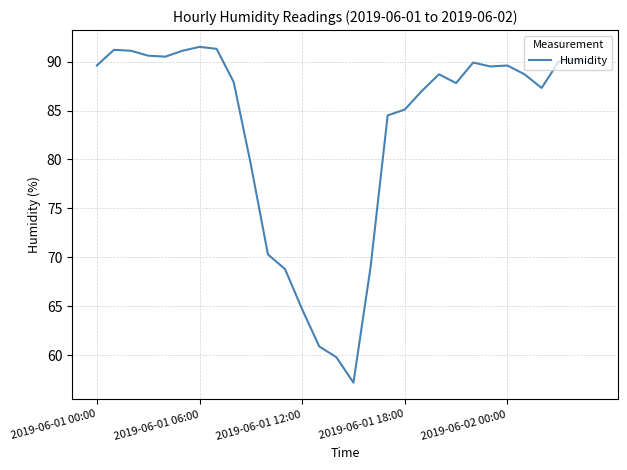

What is the greatest value displayed?

91.5